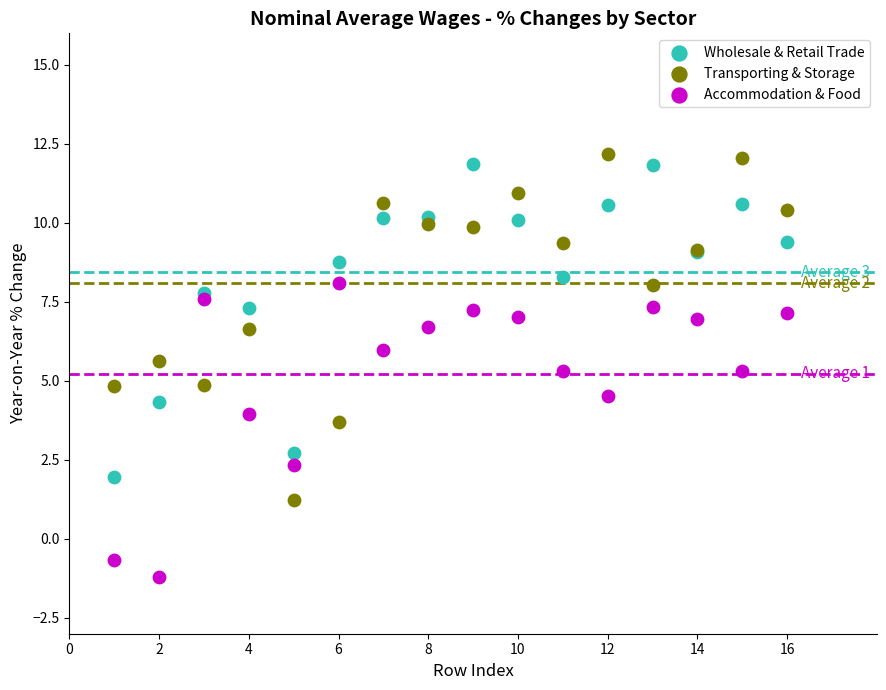

Which series has the largest Y range (max minus min)?

Transporting & Storage